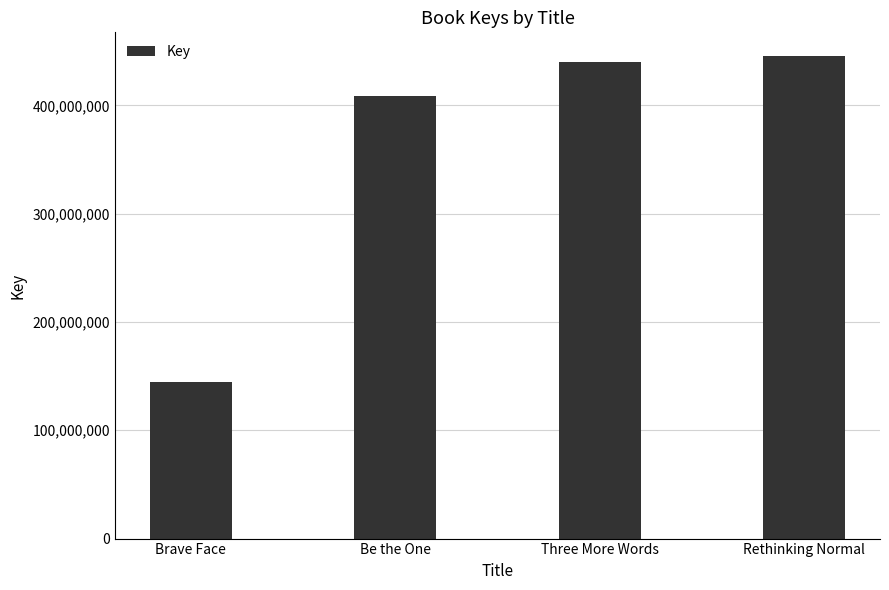

What is the difference between the maximum and minimum values?

301007614